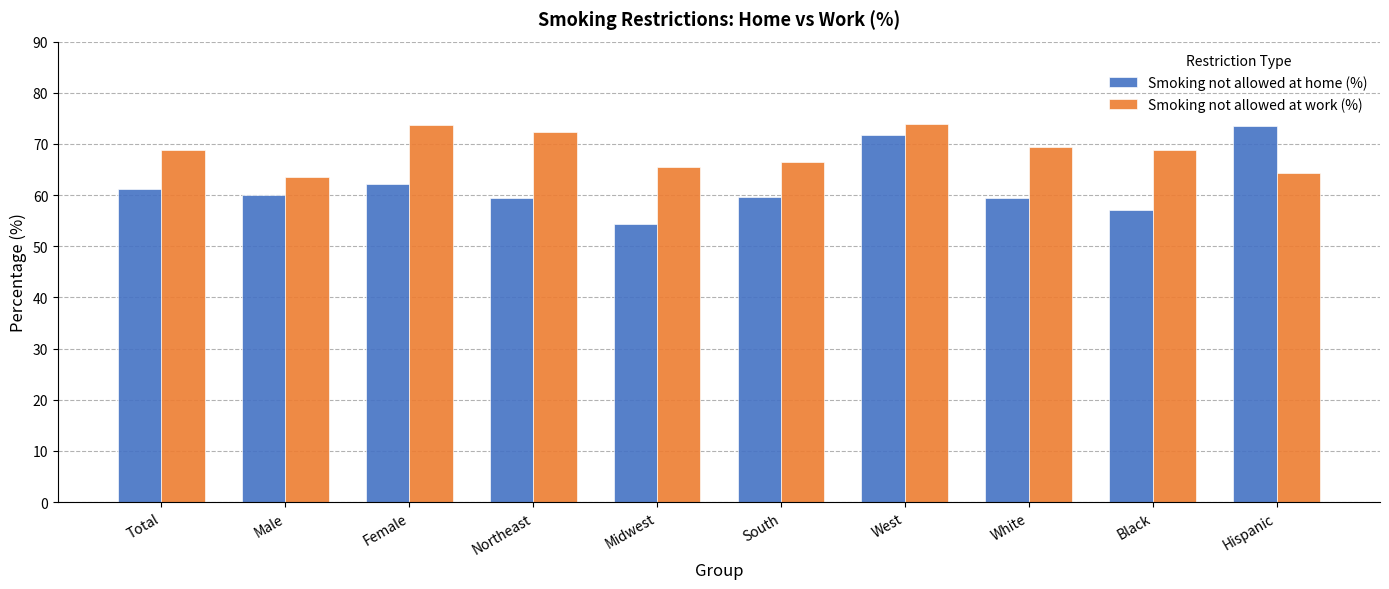

Is it true that Smoking not allowed at work (%) equals 73.7 at Female?

True